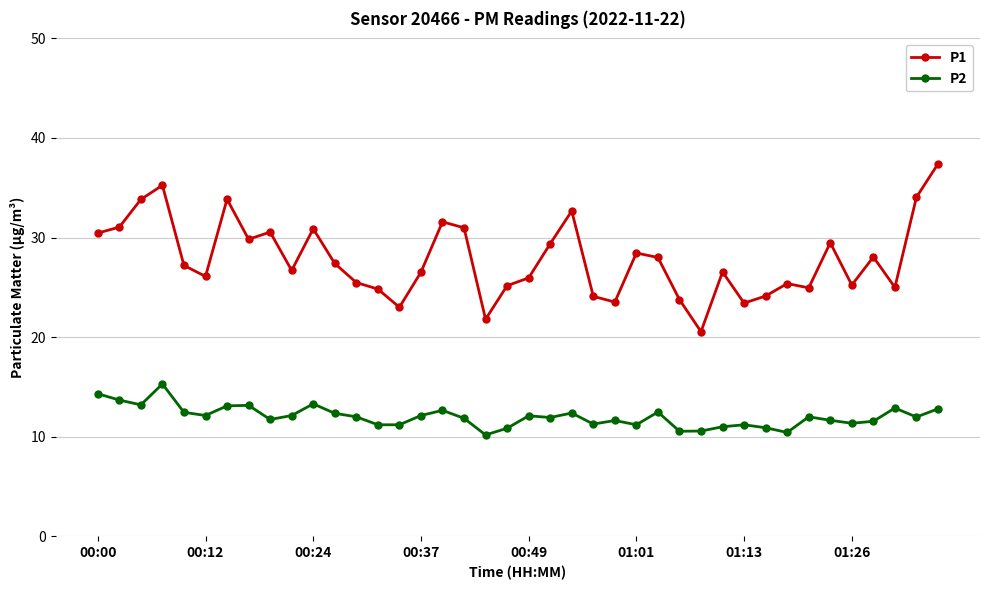

True or false: P1 and P2 intersect in this chart.

False